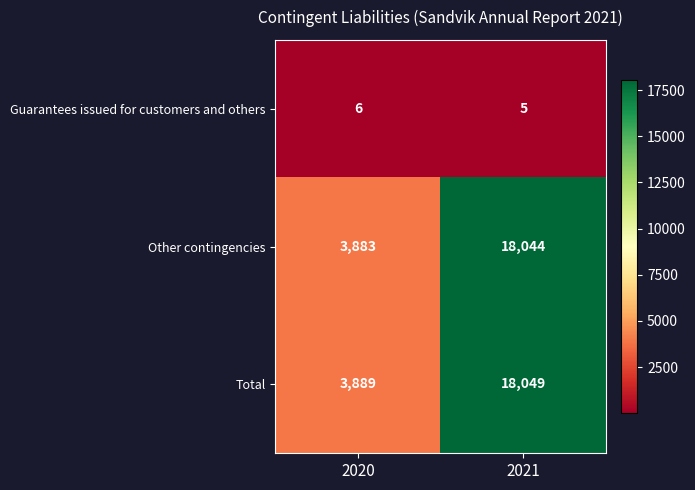

At which category does the chart reach its minimum across all series?

2021